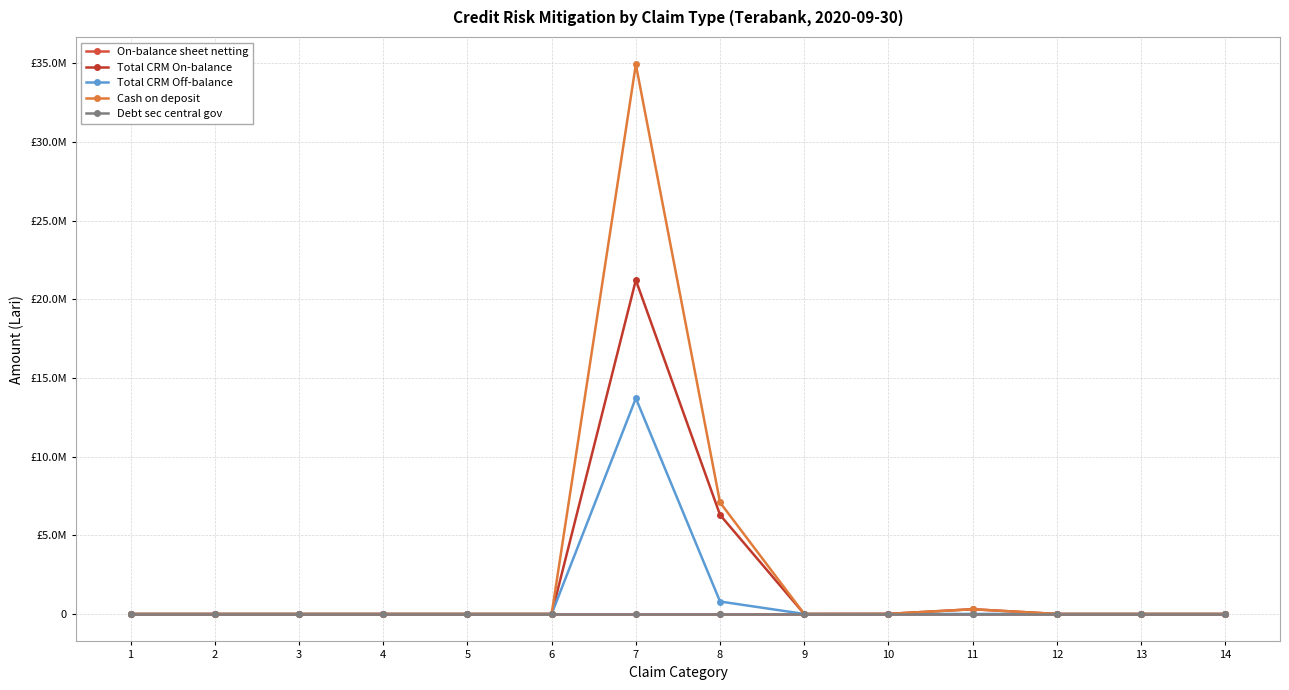

Reading left to right, list all the values displayed in this chart.

On-balance sheet netting: 0.0	0.0	0.0	0.0	0.0	0.0	0.0	0.0	0.0	0.0	0.0	0.0	0.0	0.0
Total CRM On-balance: 0.0	0.0	0.0	0.0	0.0	0.0	21224188.6	6296012.3	0.0	5434.2	299141.2	0.0	0.0	0.0
Total CRM Off-balance: 0.0	0.0	0.0	0.0	0.0	0.0	13711002.4	789518.6	0.0	0.0	0.0	0.0	0.0	0.0
Cash on deposit: 0.0	0.0	0.0	0.0	0.0	0.0	34935191.0	7085531.0	0.0	5434.2	299141.2	0.0	0.0	0.0
Debt sec central gov: 0.0	0.0	0.0	0.0	0.0	0.0	0.0	0.0	0.0	0.0	0.0	0.0	0.0	0.0